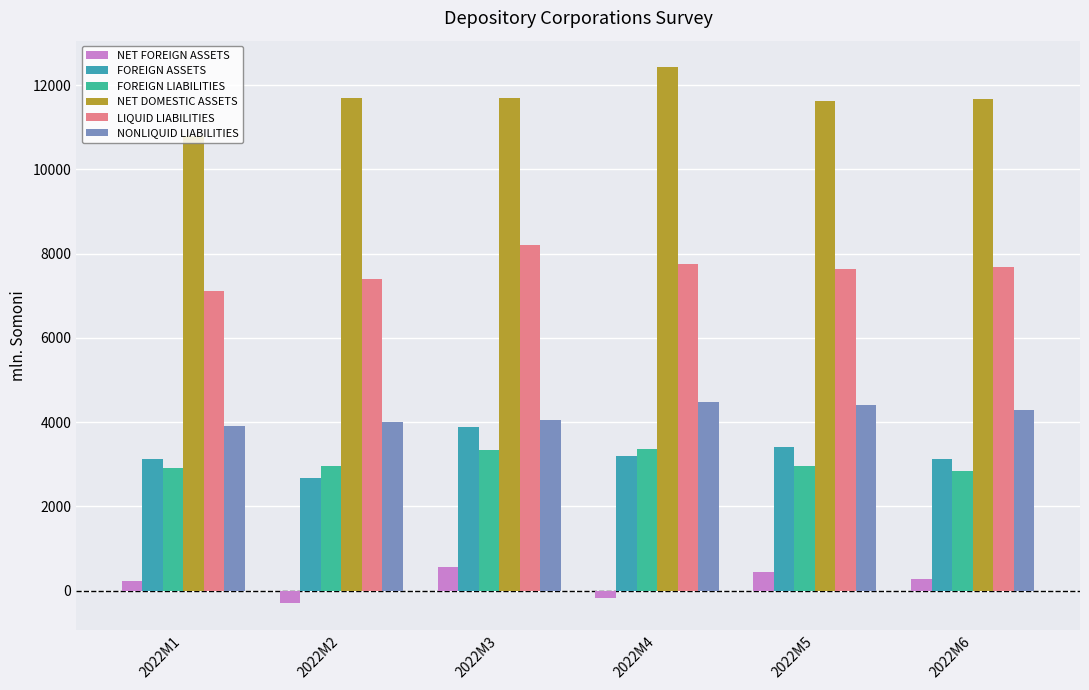

List the labels in order of NET FOREIGN ASSETS value, largest first.

2022M3, 2022M5, 2022M6, 2022M1, 2022M4, 2022M2